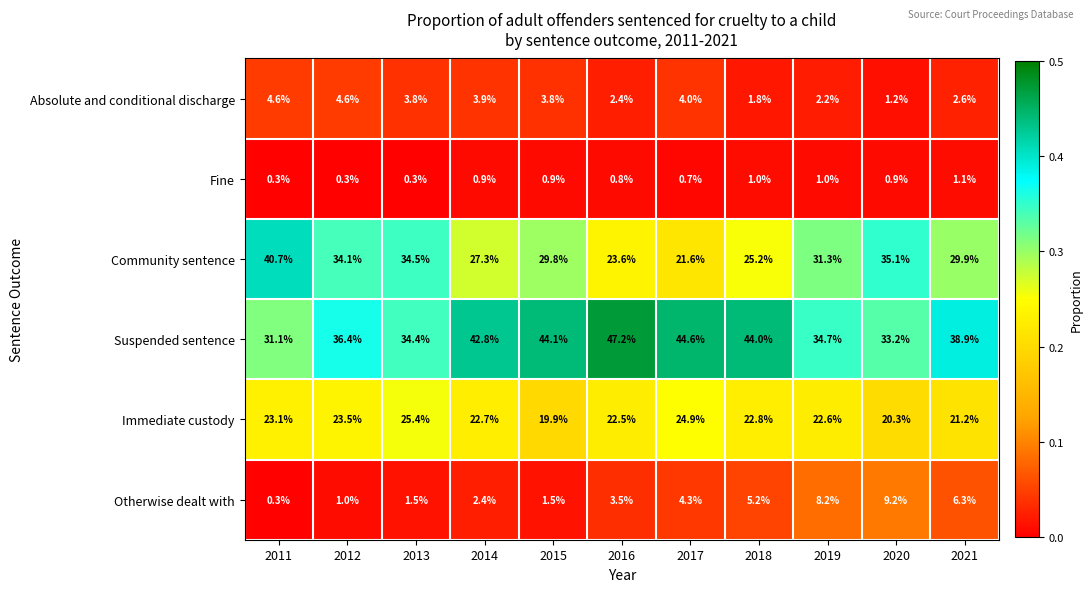

What is the sum of all Suspended sentence values?

431.4